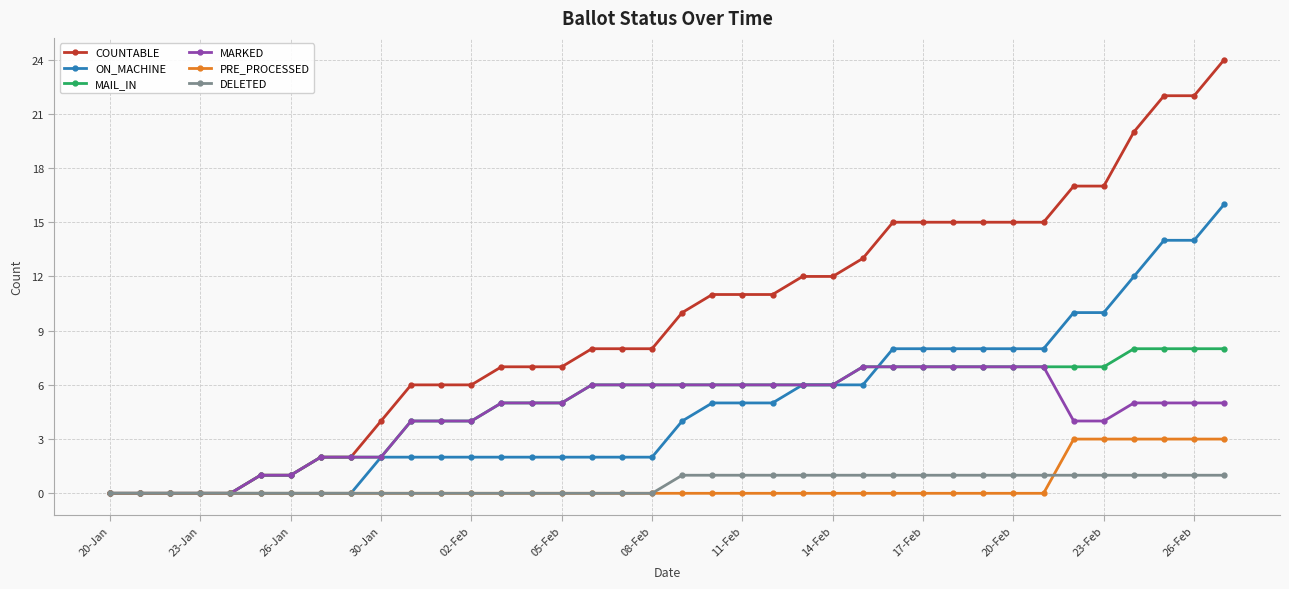

What is the value of the MARKED point at the 37th from the left?

5